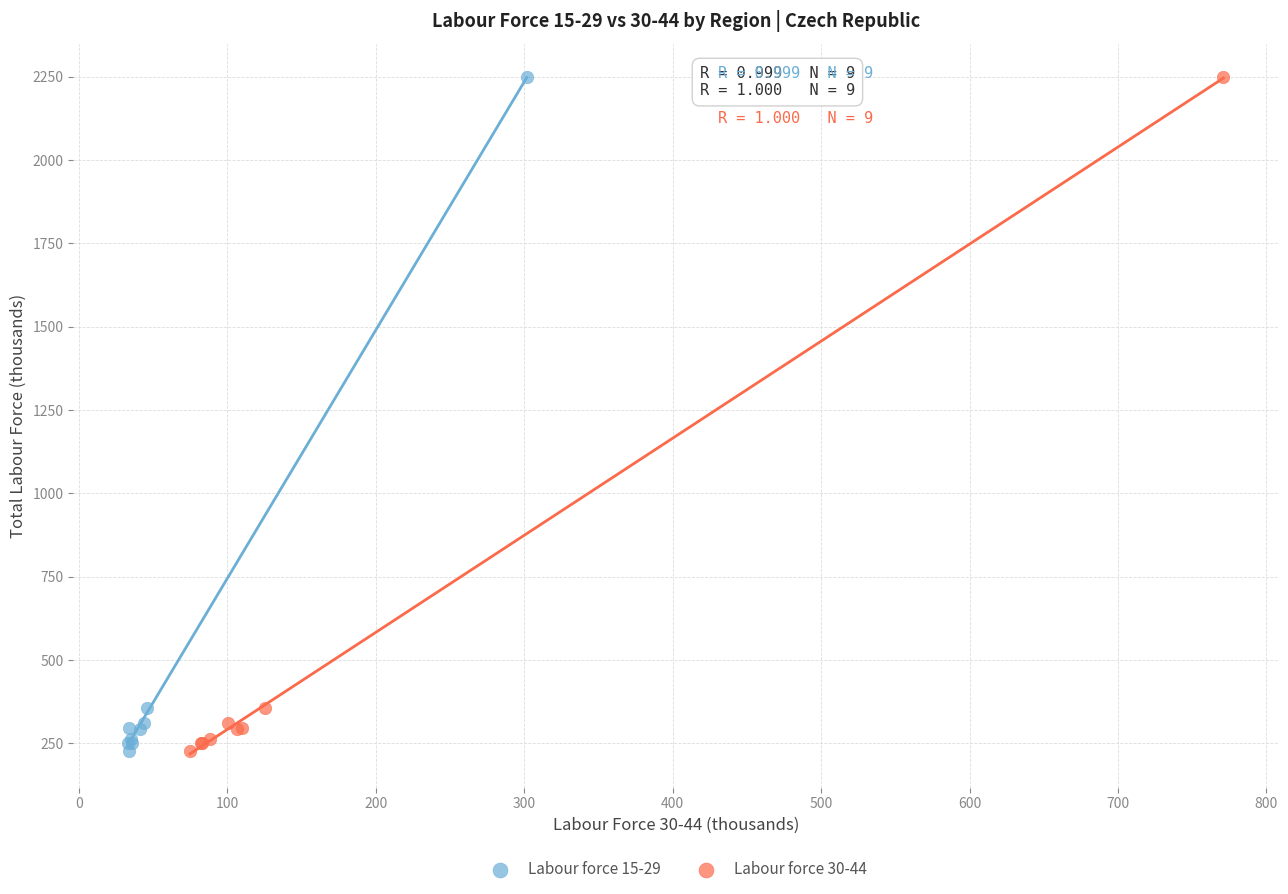

What are all the series names shown in the legend?

Labour force 15-29, Labour force 30-44